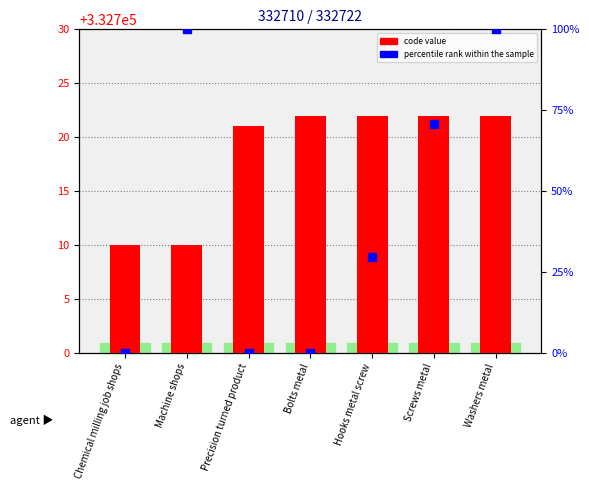

Which series has the largest total across all categories?

code value